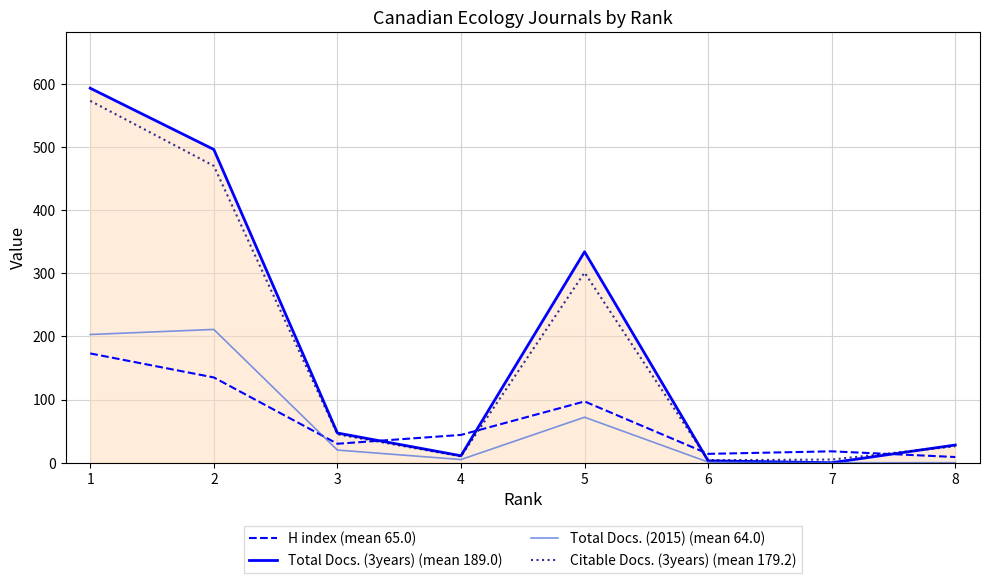

True or false: Citable Docs. (3years) (mean 179.2) and H index (mean 65.0) intersect in this chart.

True